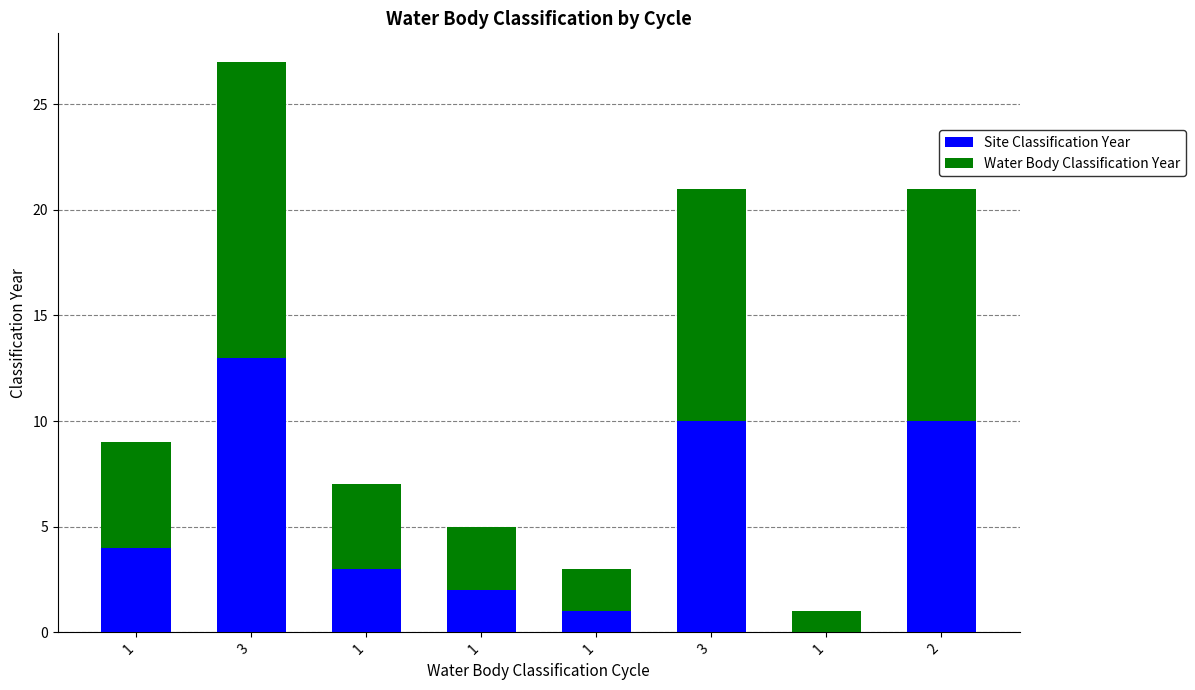

How many distinct data groups are displayed?

2